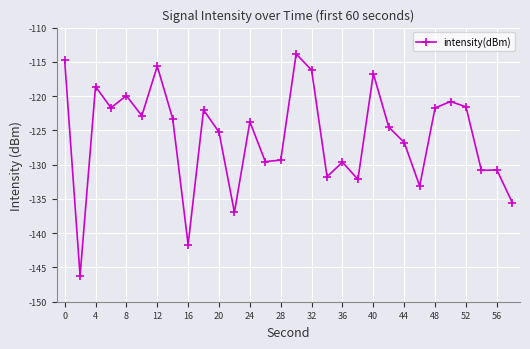

How many lines are shown in the chart?

1